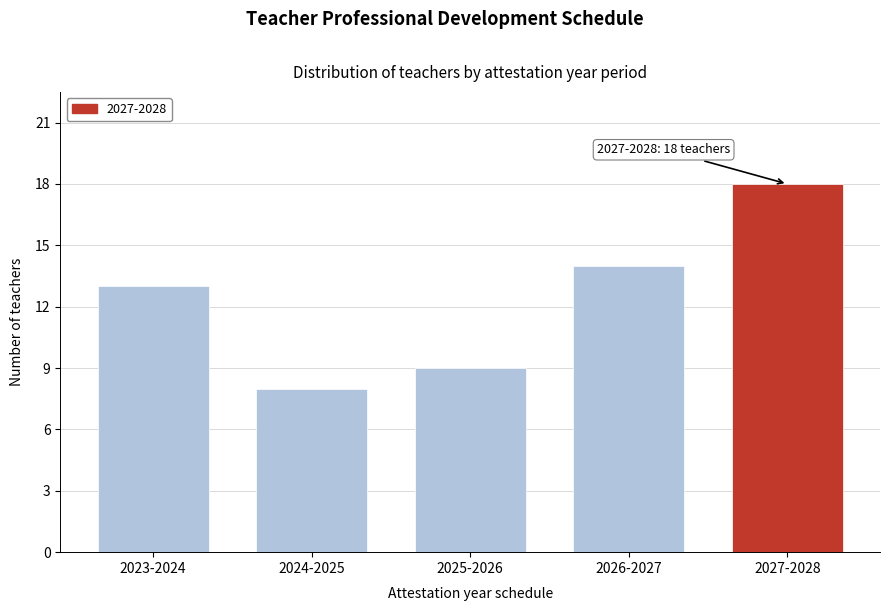

Reading left to right, extract all data points from this chart.

2023-2024=13	2024-2025=8	2025-2026=9	2026-2027=14	2027-2028=18